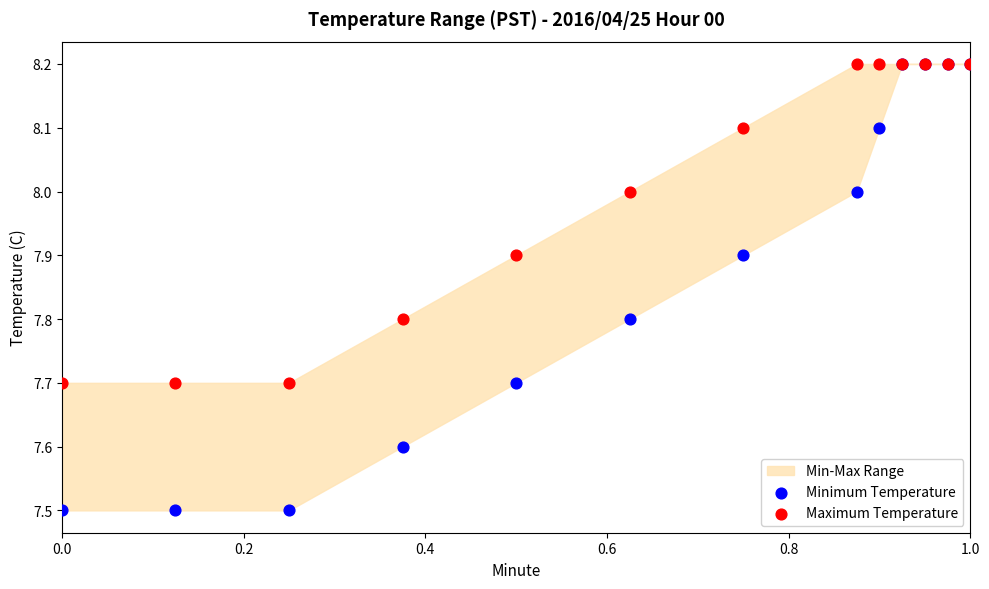

Which series reaches the minimum Y coordinate?

Minimum Temperature